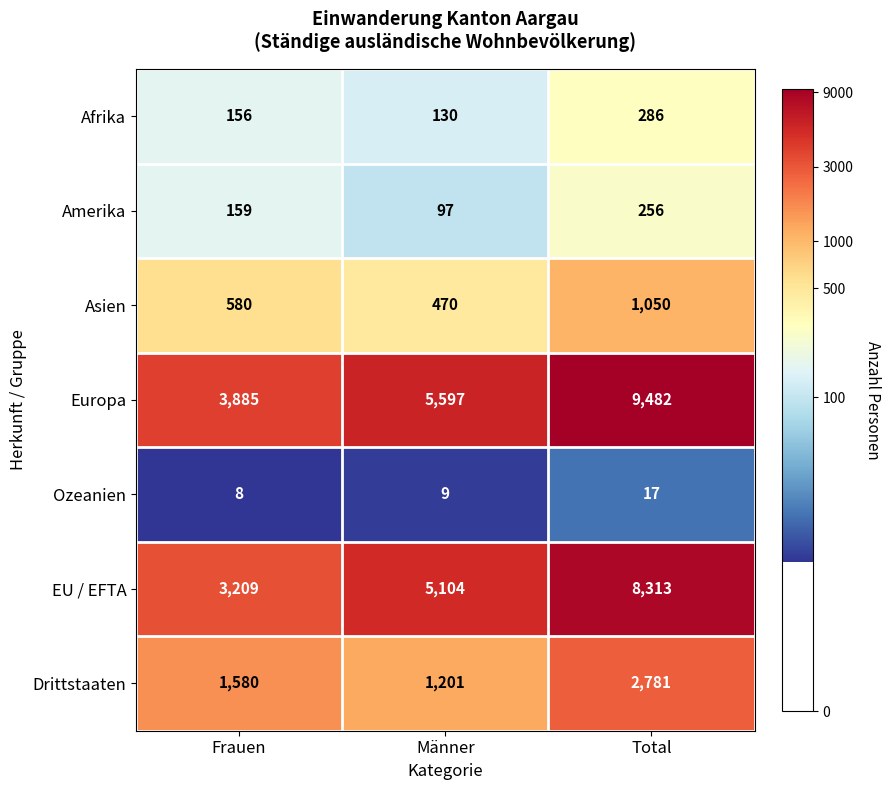

True or false: Asien has a value of 711 at Männer.

False